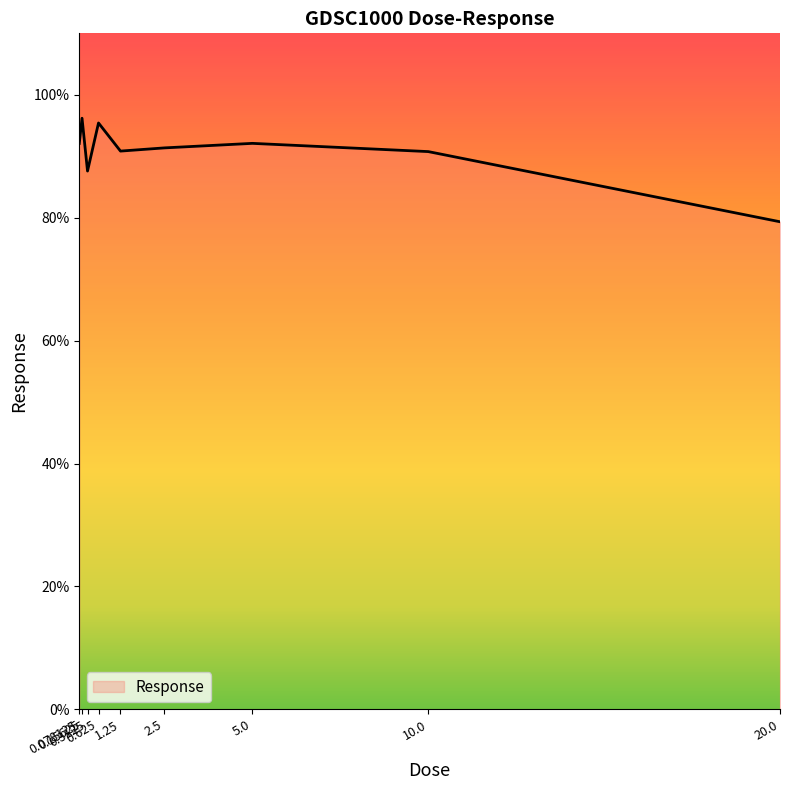

Is it true that the value at 20.0 is 79.3?

True